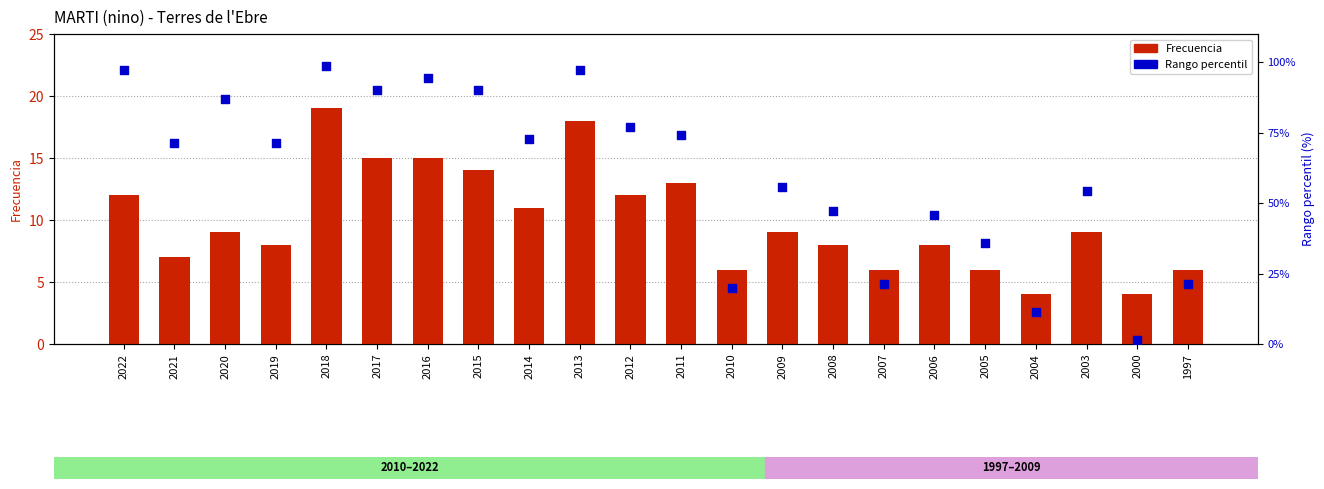

Which series reaches the minimum Y coordinate?

Rango percentil